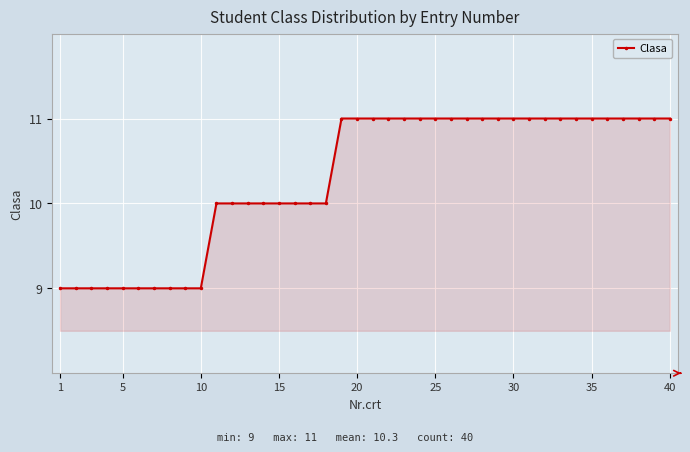

What is the maximum value shown in the chart?

11